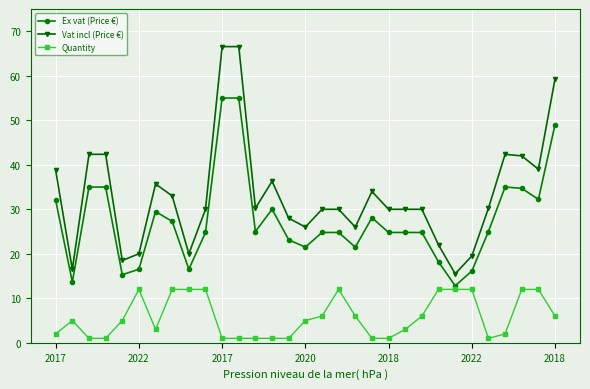

What is the lowest value of the Vat incl (Price €) series?

15.5